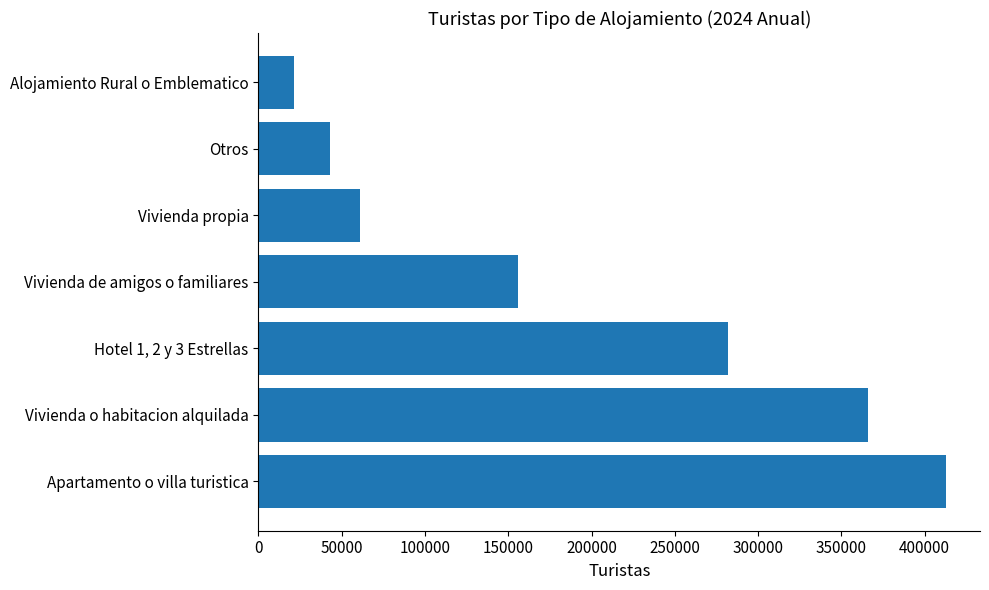

Is it true that the value at Vivienda o habitacion alquilada is 365947?

True